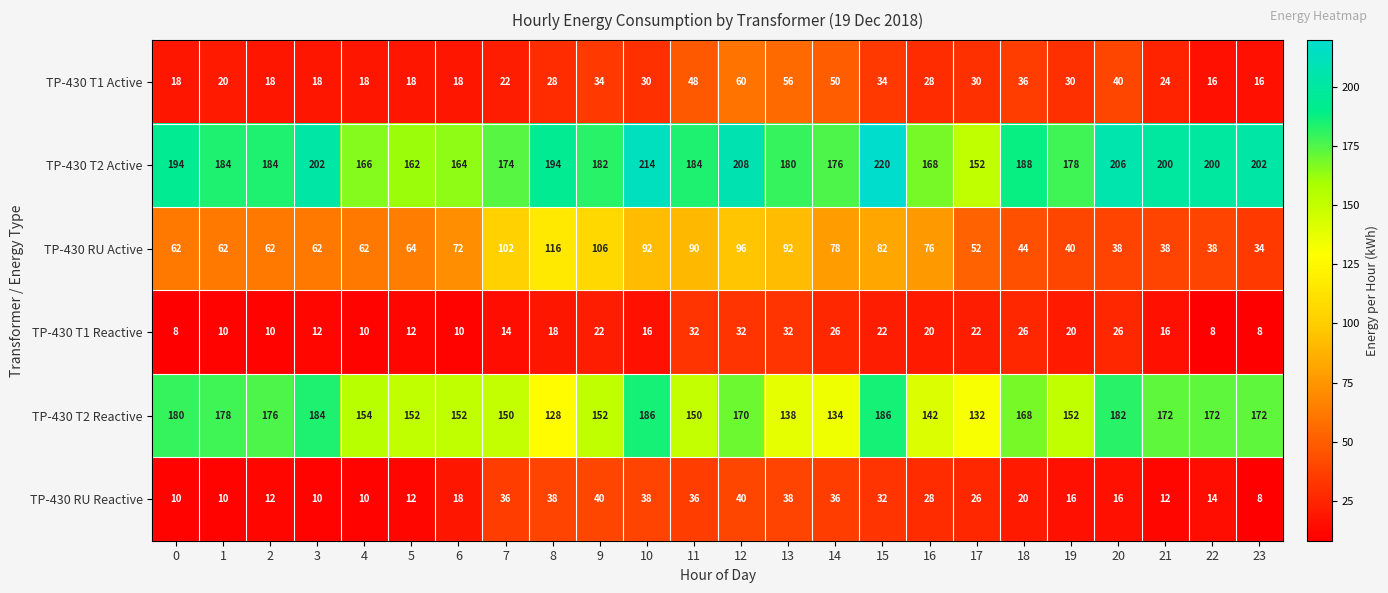

How many series are shown in this chart?

6